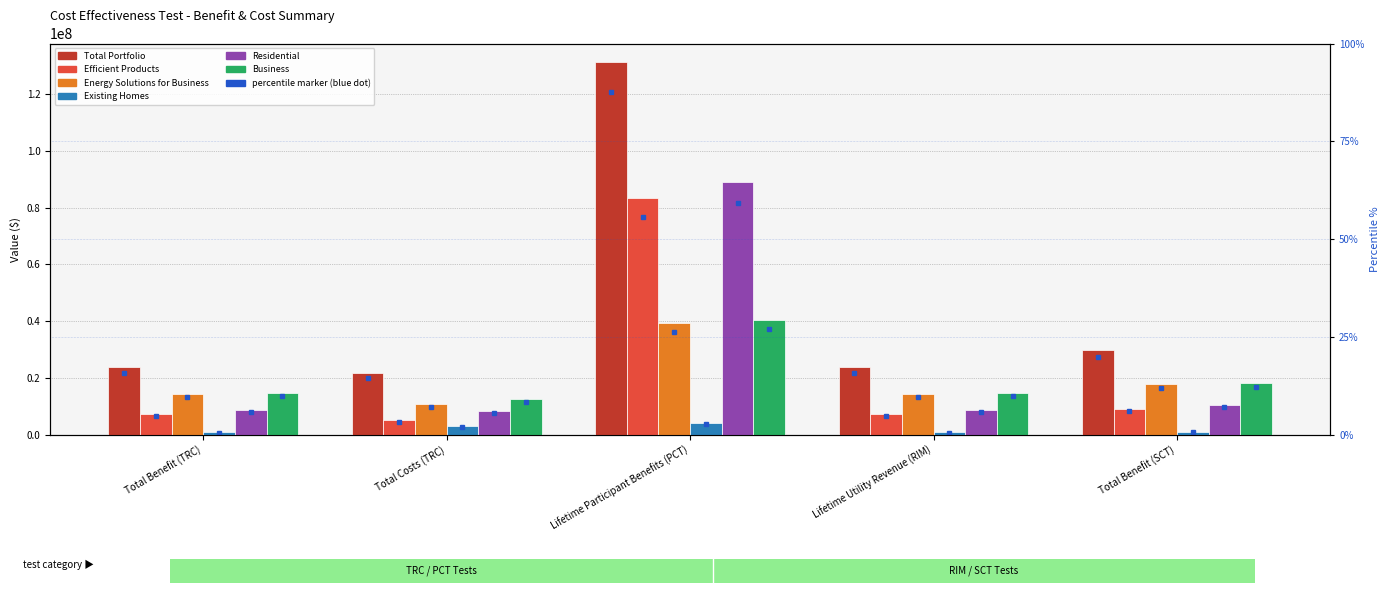

What is the sum of all Efficient Products values?

111877789.2